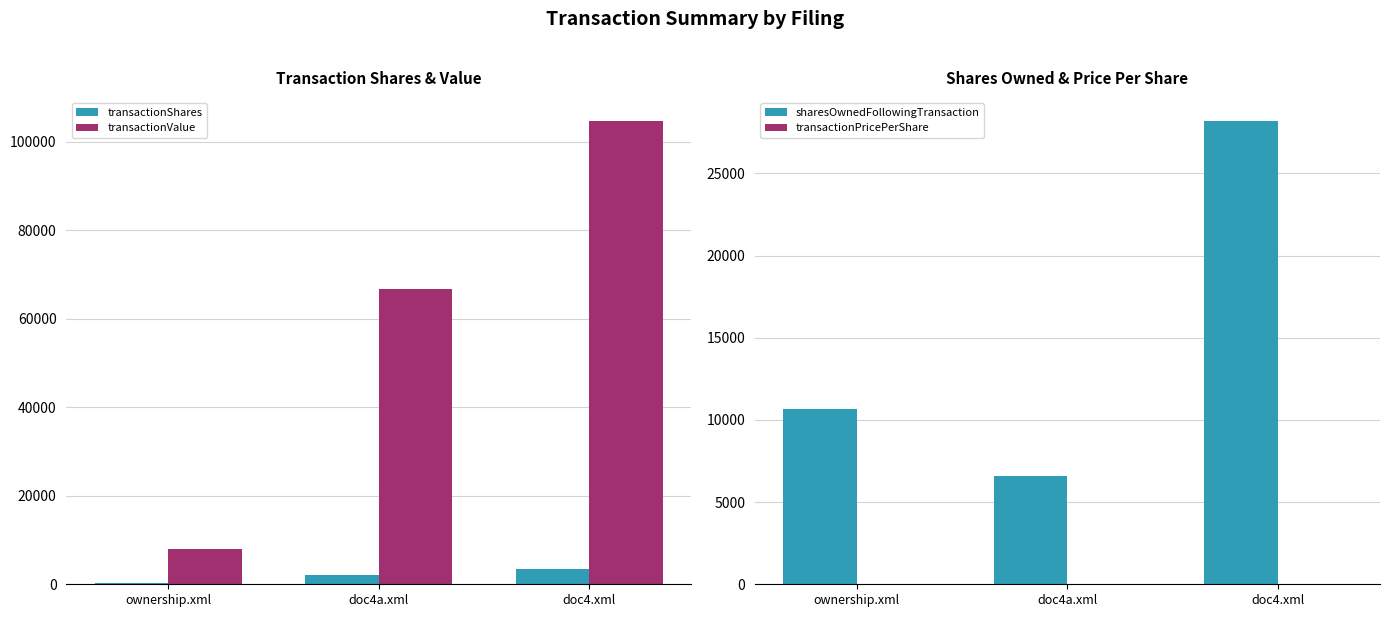

What is the total value across all series at ownership.xml?

18942.0